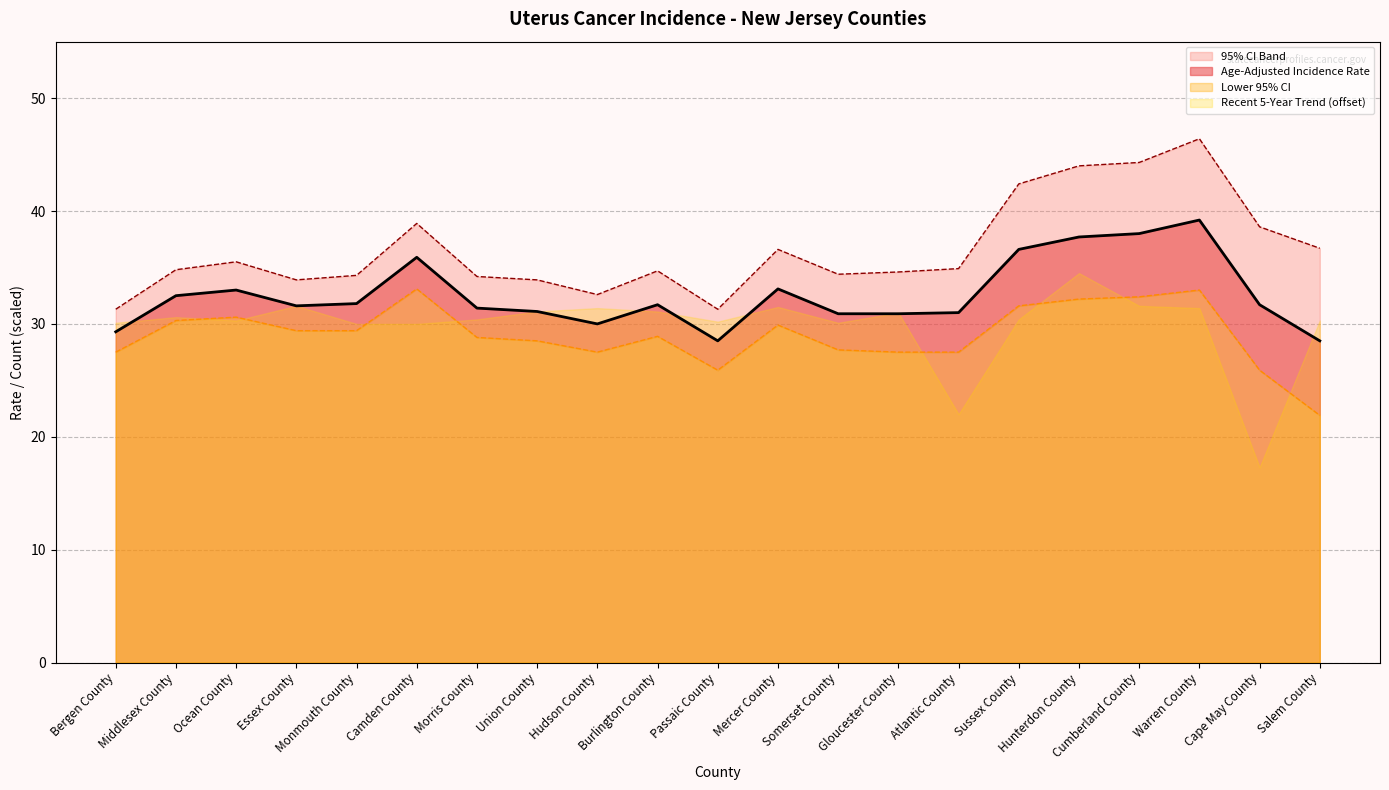

Reading left to right, what are all the values shown in this chart?

Age-Adjusted Incidence Rate: Bergen County=29.3	Middlesex County=32.5	Ocean County=33.0	Essex County=31.6	Monmouth County=31.8	Camden County=35.9	Morris County=31.4	Union County=31.1	Hudson County=30.0	Burlington County=31.7	Passaic County=28.5	Mercer County=33.1	Somerset County=30.9	Gloucester County=30.9	Atlantic County=31.0	Sussex County=36.6	Hunterdon County=37.7	Cumberland County=38.0	Warren County=39.2	Cape May County=31.7	Salem County=28.5
Lower 95% CI: Bergen County=27.5	Middlesex County=30.3	Ocean County=30.6	Essex County=29.4	Monmouth County=29.4	Camden County=33.1	Morris County=28.8	Union County=28.5	Hudson County=27.5	Burlington County=28.9	Passaic County=25.9	Mercer County=29.9	Somerset County=27.7	Gloucester County=27.5	Atlantic County=27.5	Sussex County=31.6	Hunterdon County=32.2	Cumberland County=32.4	Warren County=33.0	Cape May County=25.9	Salem County=21.9
Upper 95% CI: Bergen County=31.3	Middlesex County=34.8	Ocean County=35.5	Essex County=33.9	Monmouth County=34.3	Camden County=38.9	Morris County=34.2	Union County=33.9	Hudson County=32.6	Burlington County=34.7	Passaic County=31.3	Mercer County=36.6	Somerset County=34.4	Gloucester County=34.6	Atlantic County=34.9	Sussex County=42.4	Hunterdon County=44.0	Cumberland County=44.3	Warren County=46.4	Cape May County=38.6	Salem County=36.7